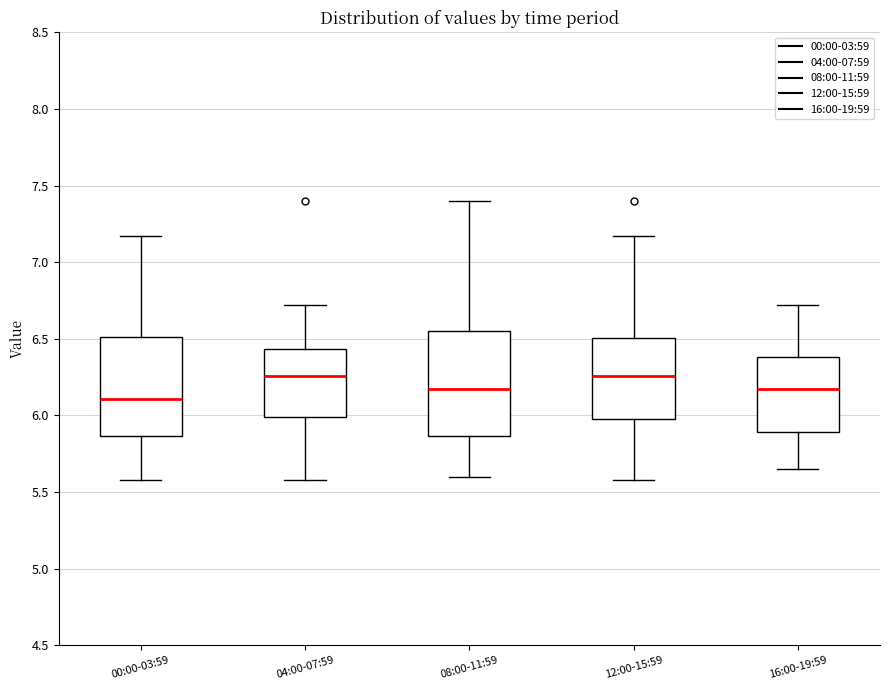

Reading left to right, read every box against the y-axis: the position of its median line, the range the box covers, and the ends of its whiskers. The values are not printed on the chart, so give them approximately, as read against the axis.

00:00-03:59: median 6.10, box 5.85 to 6.50, whiskers 5.60 to 7.15
04:00-07:59: median 6.25, box 6.00 to 6.45, whiskers 5.60 to 6.70
08:00-11:59: median 6.15, box 5.85 to 6.55, whiskers 5.60 to 7.40
12:00-15:59: median 6.25, box 6.00 to 6.50, whiskers 5.60 to 7.15
16:00-19:59: median 6.15, box 5.90 to 6.40, whiskers 5.65 to 6.70